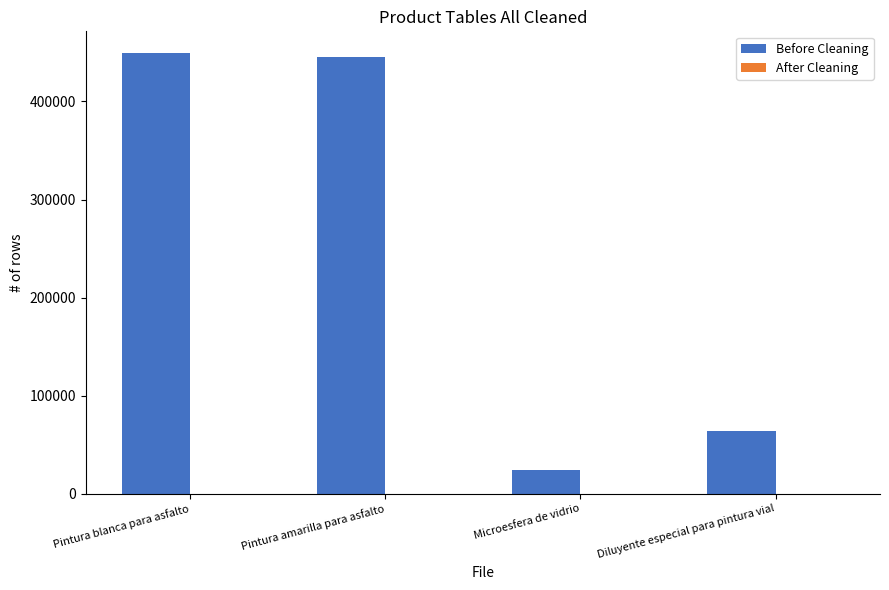

True or false: Before Cleaning has a value of 64000 at Diluyente especial para pintura vial.

True